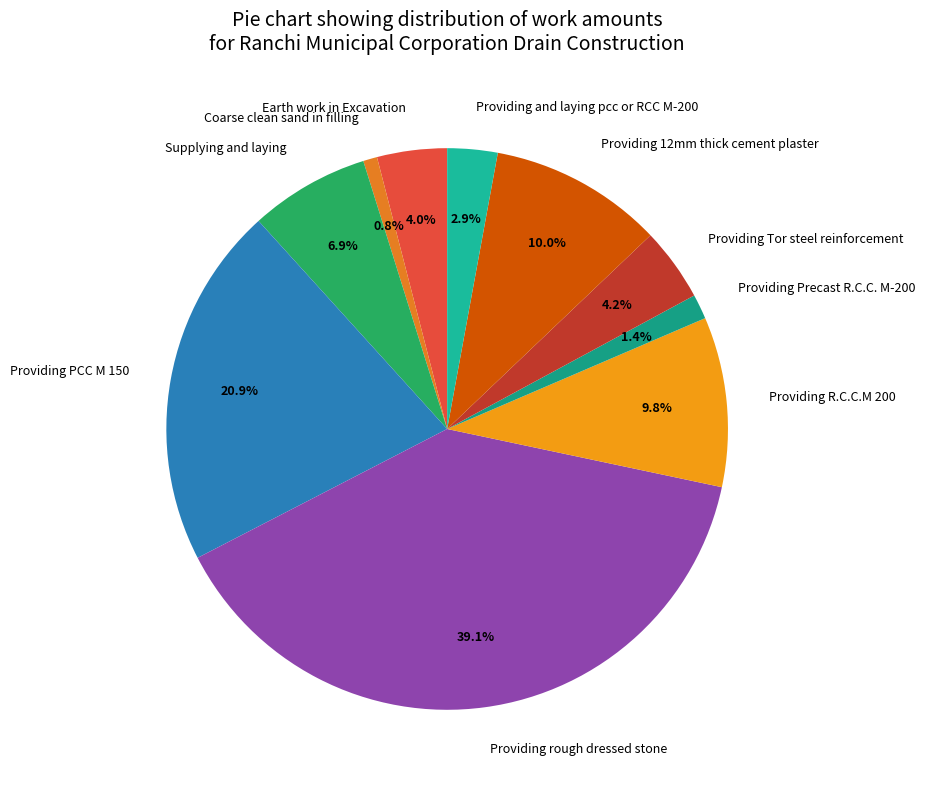

What percentage do Providing 12mm thick cement plaster and Coarse clean sand in filling together represent?

10.8%